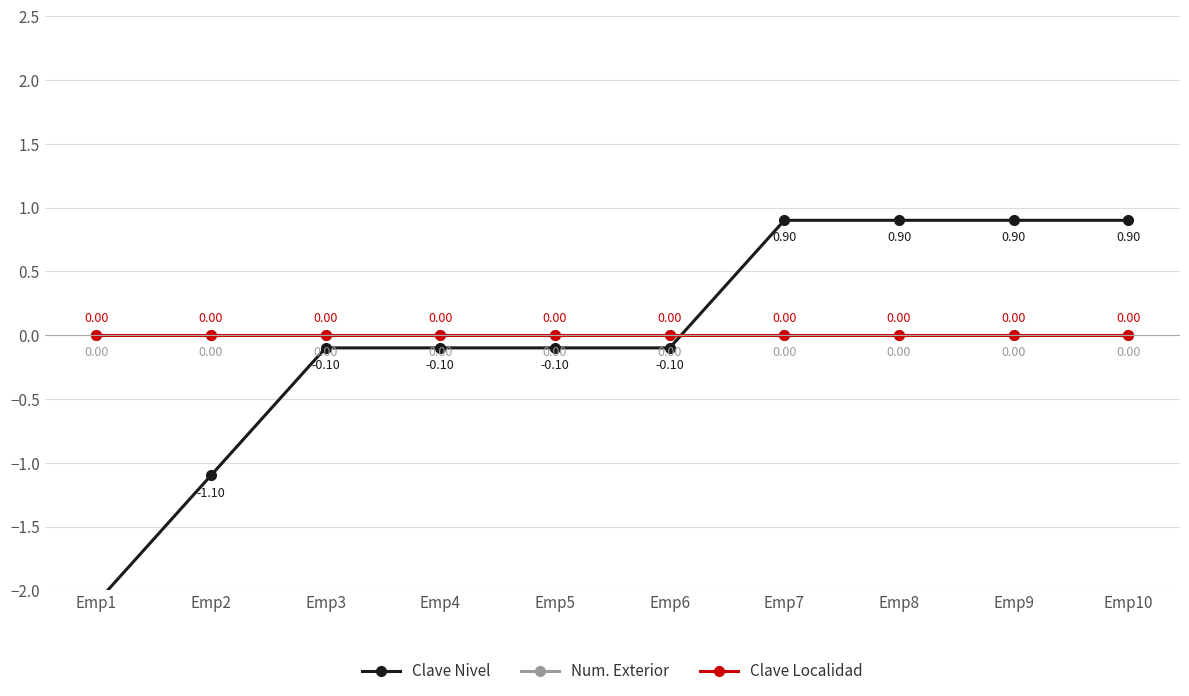

Reading left to right, list all the values displayed in this chart.

Clave Nivel: Emp1=-2.1	Emp2=-1.1	Emp3=-0.1	Emp4=-0.1	Emp5=-0.1	Emp6=-0.1	Emp7=0.9	Emp8=0.9	Emp9=0.9	Emp10=0.9
Num. Exterior: Emp1=0.0	Emp2=0.0	Emp3=0.0	Emp4=0.0	Emp5=0.0	Emp6=0.0	Emp7=0.0	Emp8=0.0	Emp9=0.0	Emp10=0.0
Clave Localidad: Emp1=0.0	Emp2=0.0	Emp3=0.0	Emp4=0.0	Emp5=0.0	Emp6=0.0	Emp7=0.0	Emp8=0.0	Emp9=0.0	Emp10=0.0